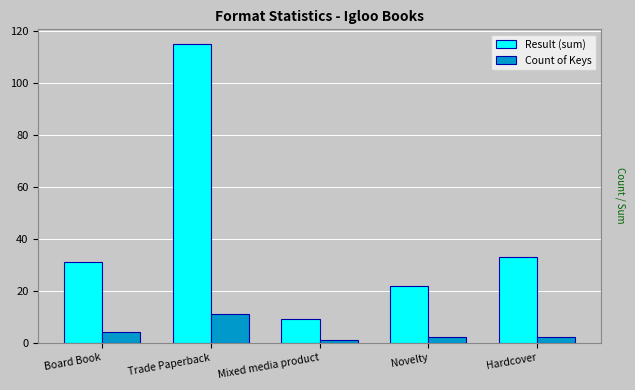

What are all the series names shown in the legend?

Result (sum), Count of Keys